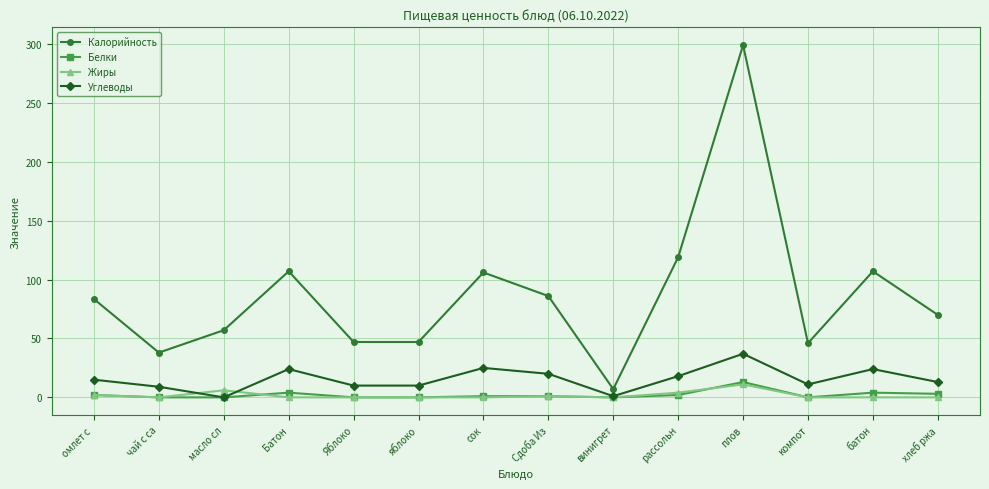

Is it true that Калорийность equals 61.8 at чай с са?

False